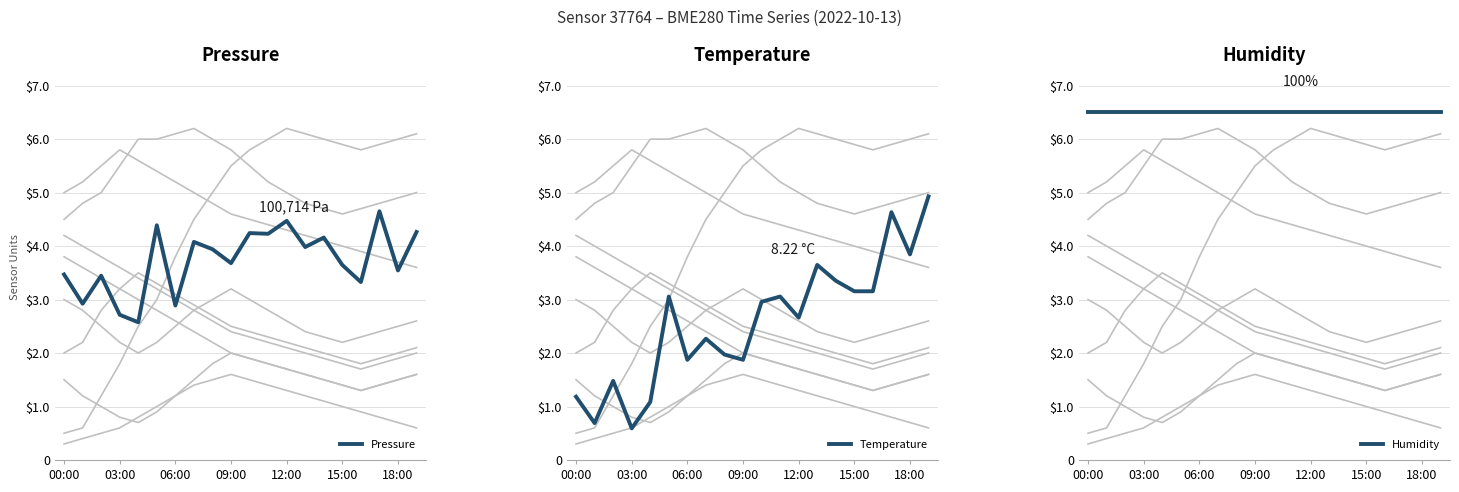

What is the total value across all series at 06:00?

11.4